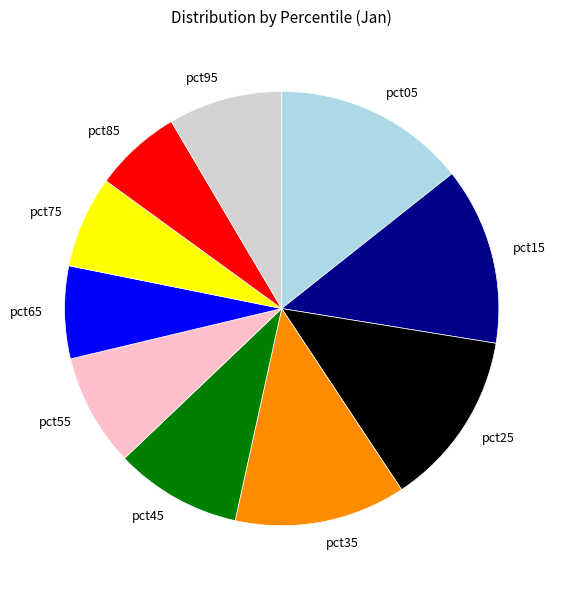

Which category has the biggest portion of the pie?

pct05